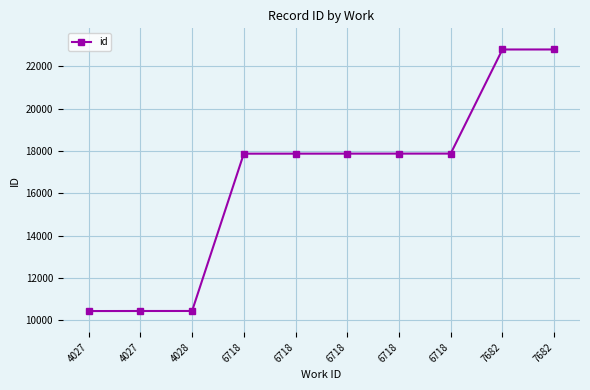

How many values are below 17876?

5